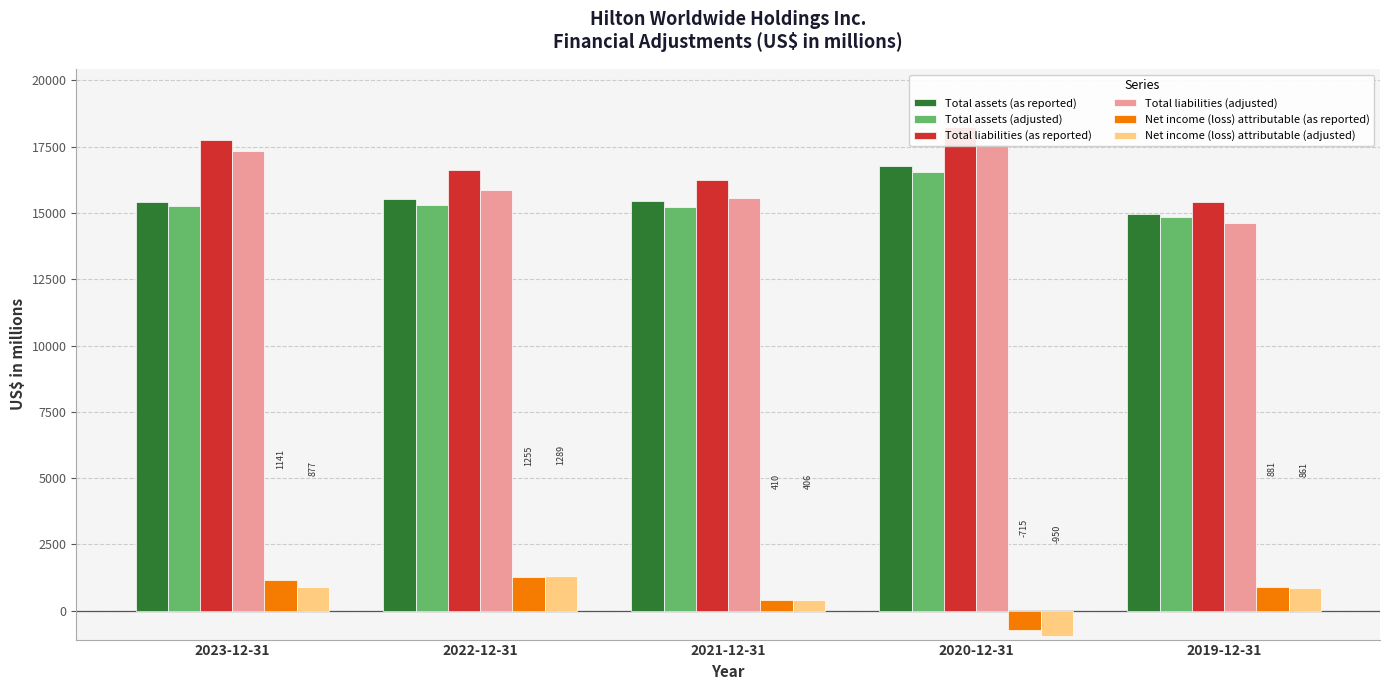

The value of Total liabilities (as reported) at 2023-12-31 is 17748. True or false?

True